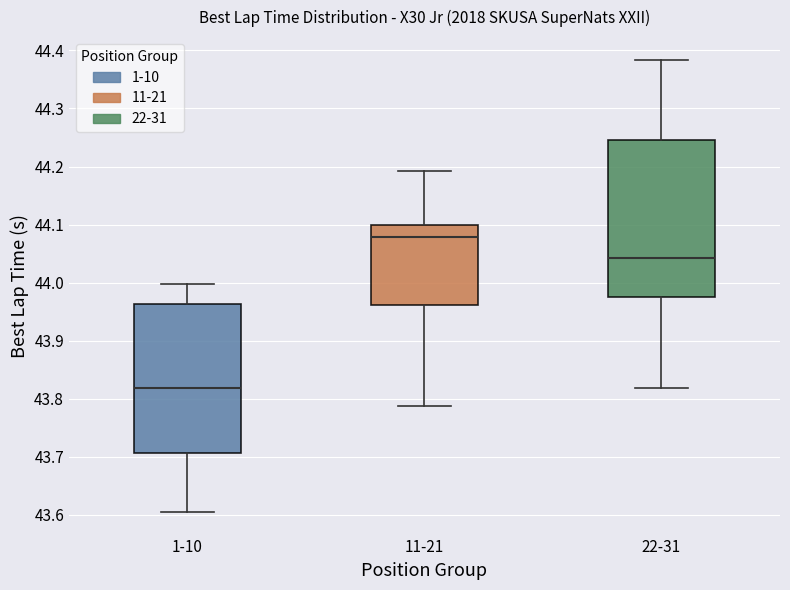

Comparing the boxes themselves (not the whiskers), which one is the tallest?

22-31